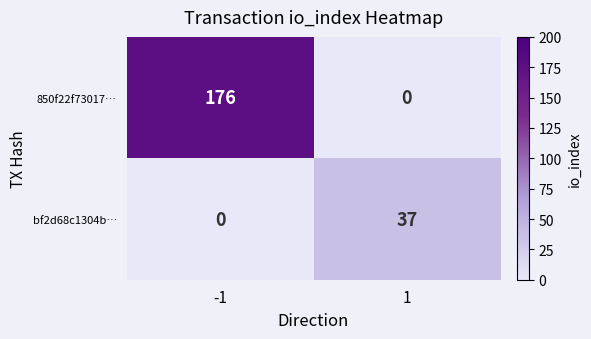

Reading right to left, transcribe all the data shown in this chart.

850f22f73017…: 0	176
bf2d68c1304b…: 37	0